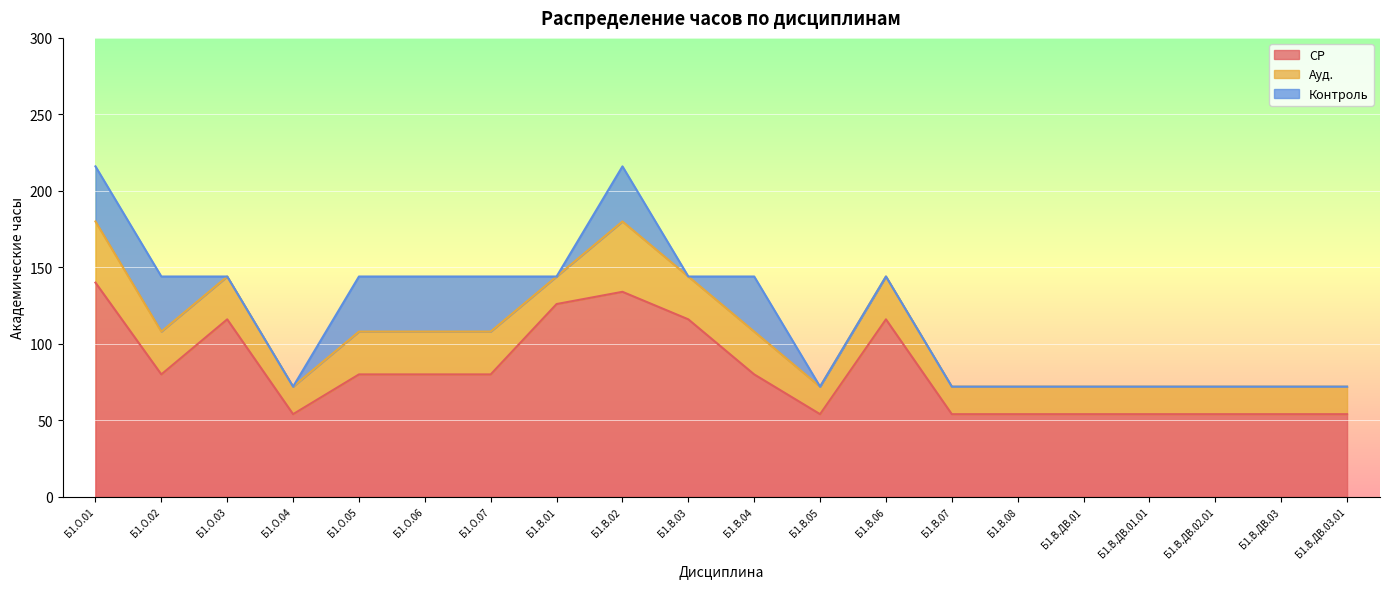

True or false: Контроль and Ауд. cross at least once.

True